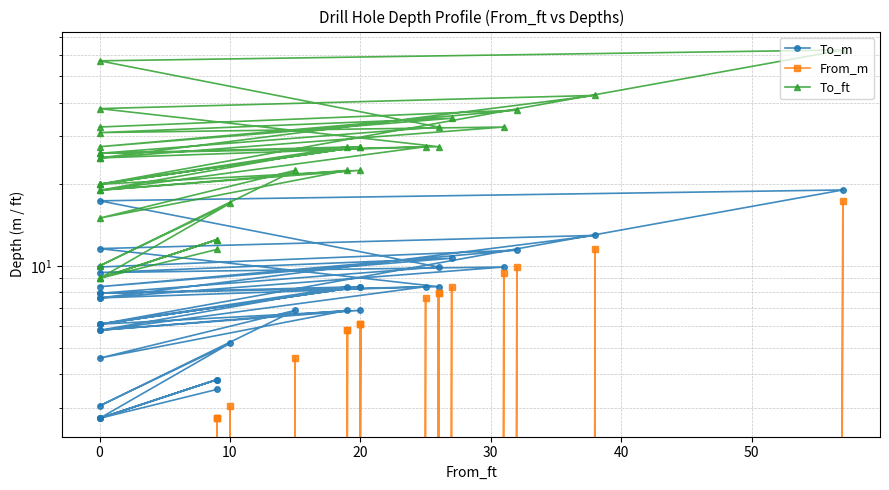

List the series in order of their overall mean, highest first.

To_ft, To_m, From_m